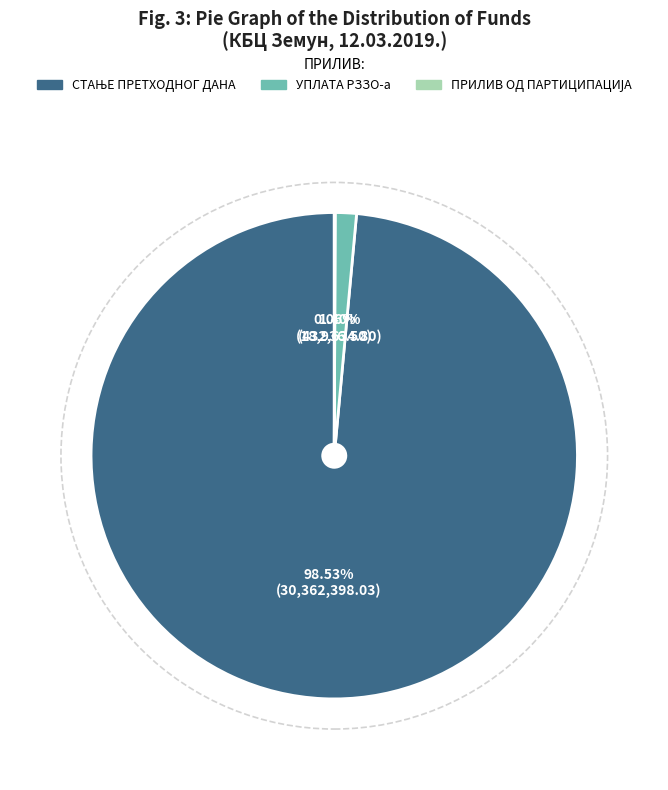

Is there a majority slice in this chart?

Yes